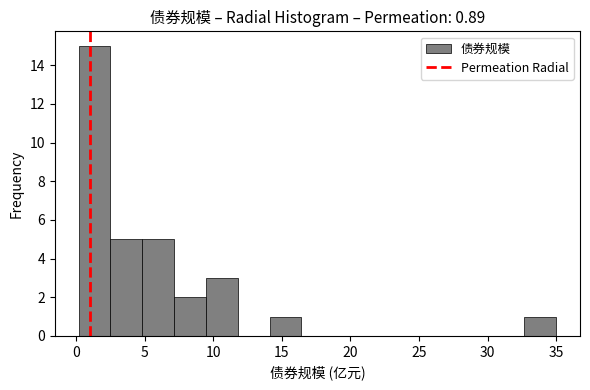

Reading left to right, list every bar in this chart as the range it spans on the x-axis followed by its height. Neither the bar edges nor the heights are printed on the chart, so give them approximately, as read against the axes.

0.0 to 2.5: 15
2.5 to 5.0: 5
5.0 to 7.0: 5
7.0 to 9.5: 2
9.5 to 12.0: 3
12.0 to 14.0: 0
14.0 to 16.5: 1
16.5 to 19.0: 0
19.0 to 21.0: 0
21.0 to 23.5: 0
23.5 to 25.5: 0
25.5 to 28.0: 0
28.0 to 30.5: 0
30.5 to 32.5: 0
32.5 to 35.0: 1